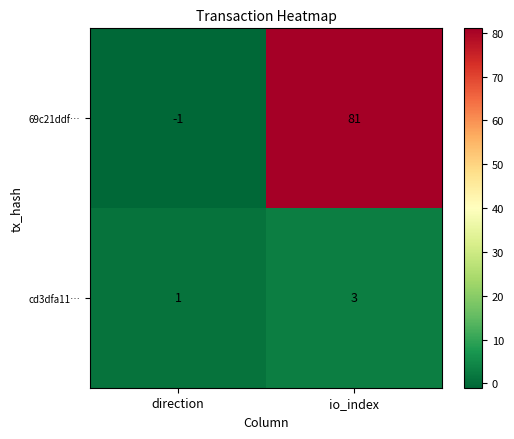

Reading left to right, list all the values displayed in this chart.

69c21ddf…: direction=-1	io_index=81
cd3dfa11…: direction=1	io_index=3